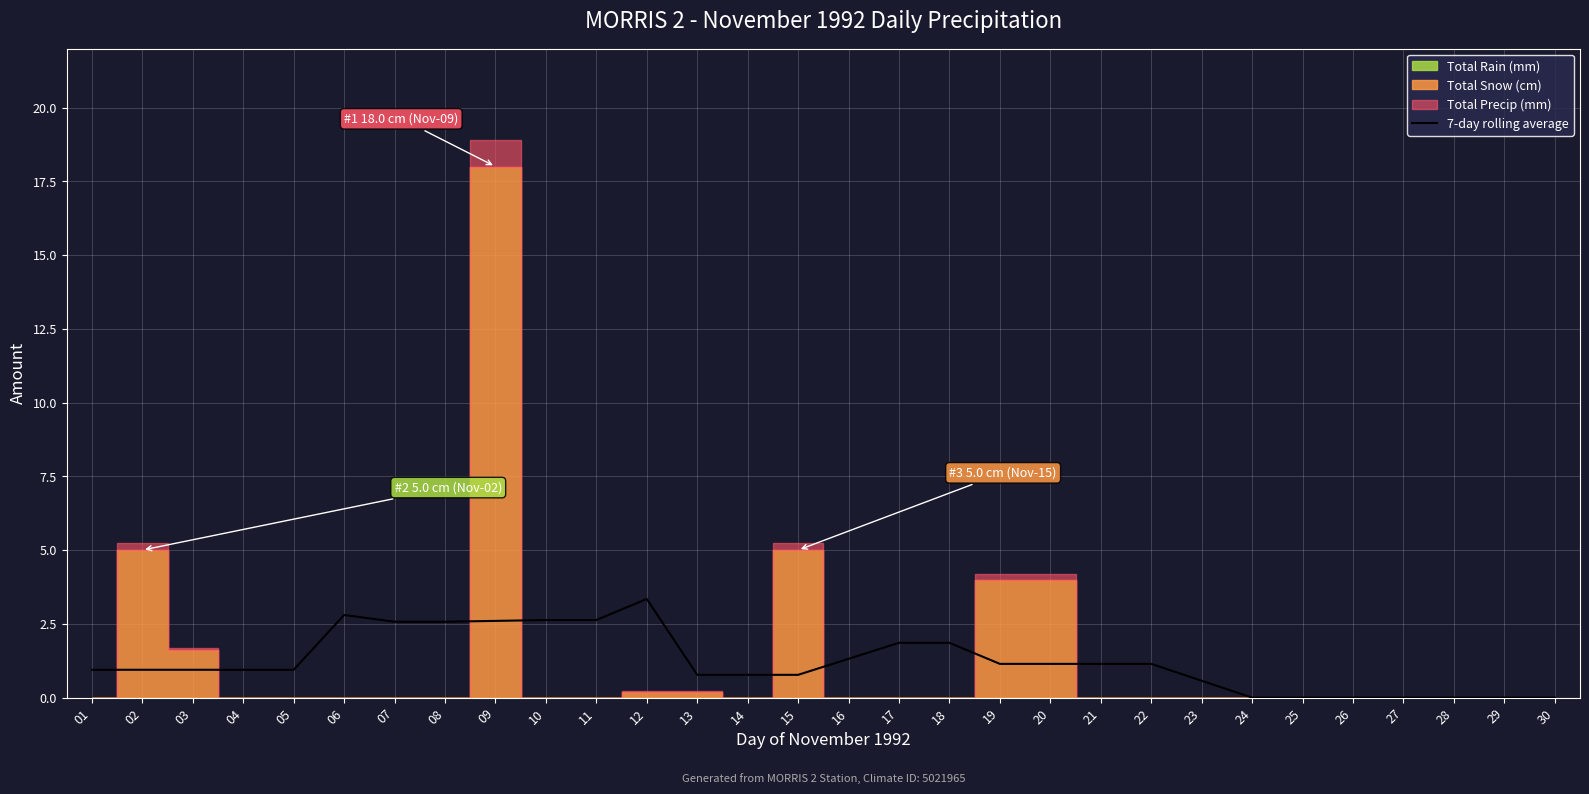

At which category does the data reach its first local peak?

06